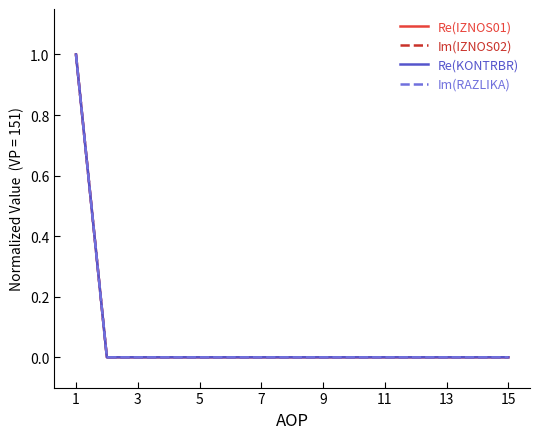

Does the chart display data point markers on the line(s)?

No